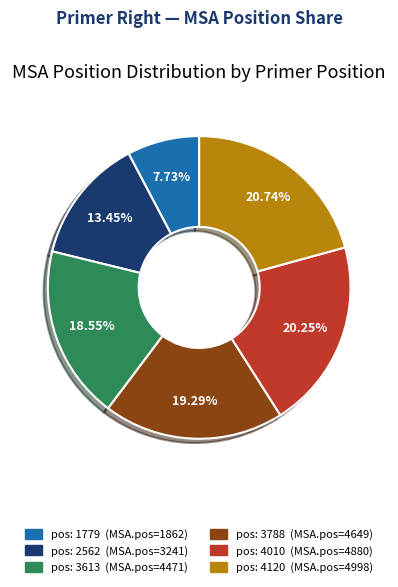

Does any single category account for the majority?

No